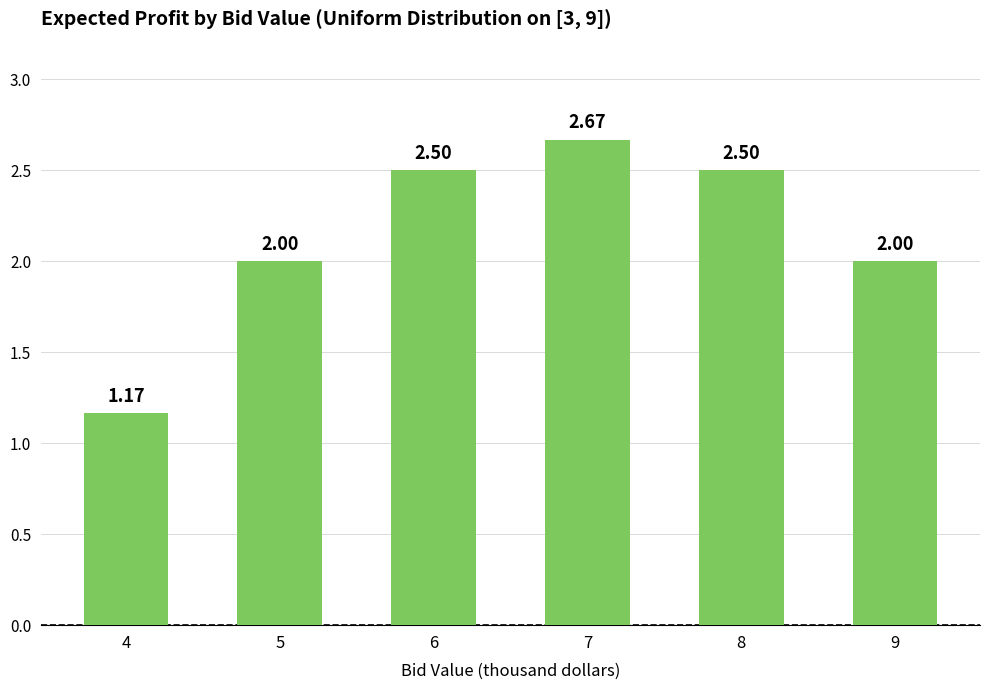

What is the value of the 3rd bar from the left?

2.5